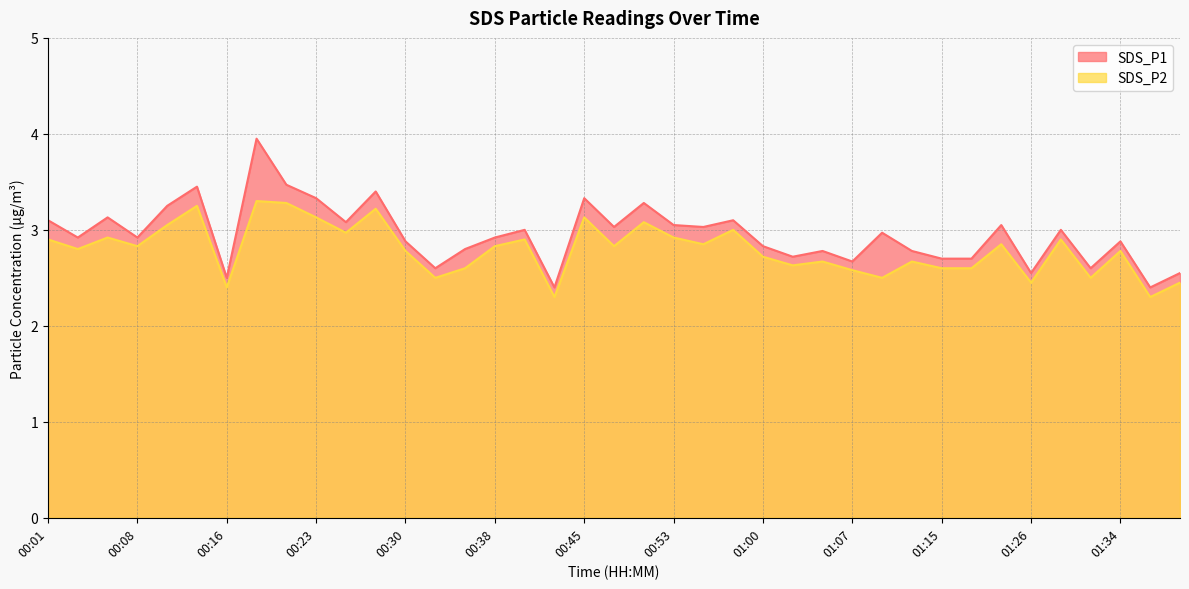

Which series has the largest total across all categories?

SDS_P1